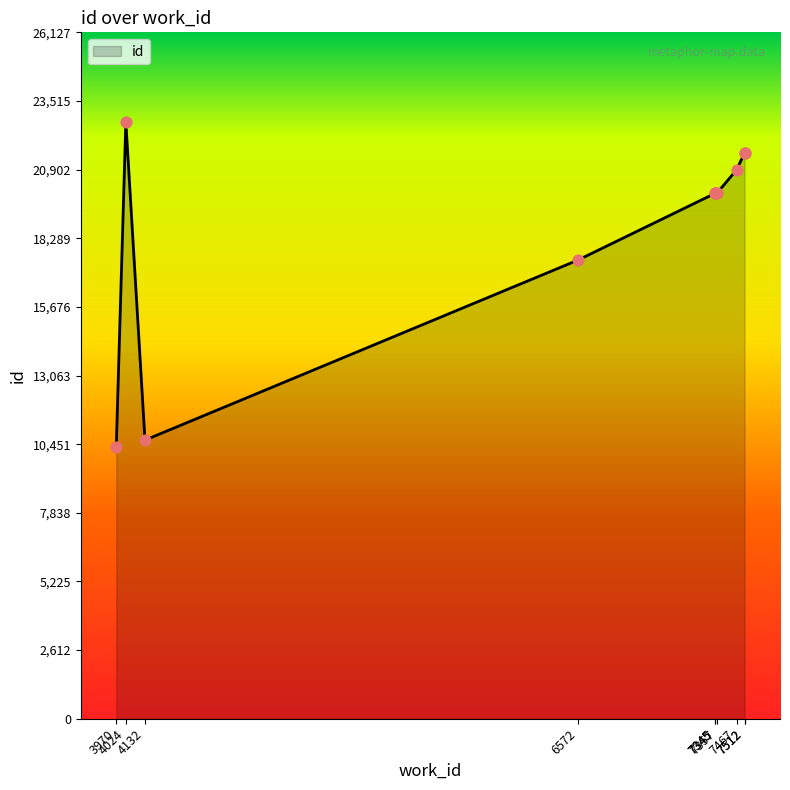

What is the ratio of the value at 3970 to the value at 7357?

0.5